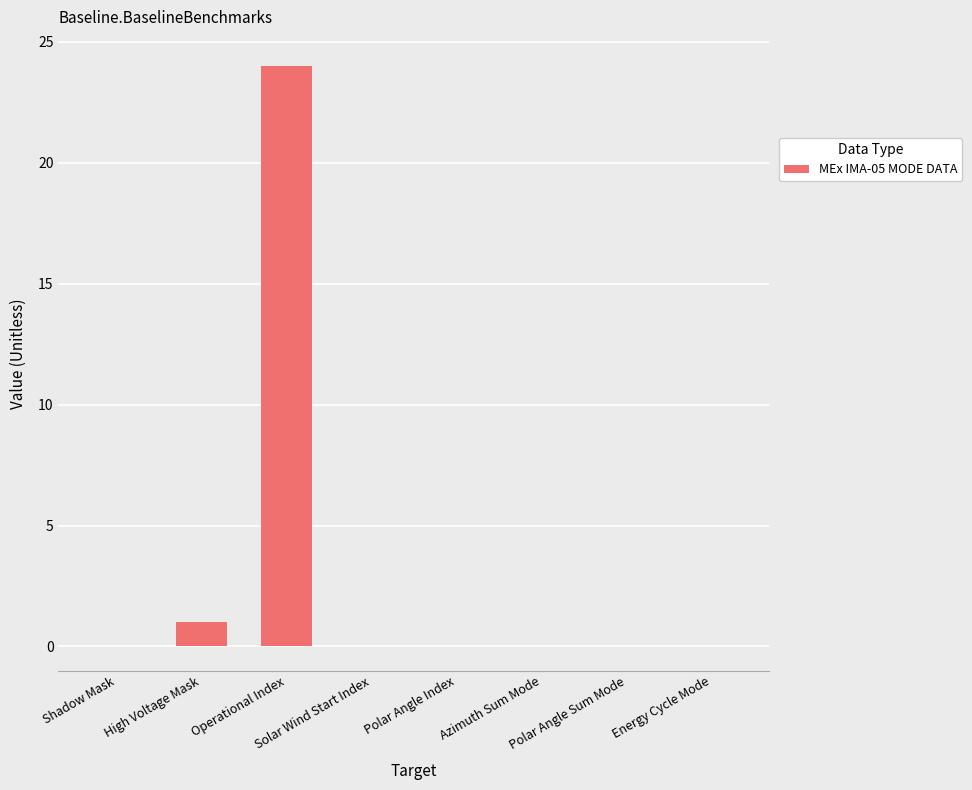

Reading left to right, transcribe all the data shown in this chart.

0	1	24	0	0	0	0	0